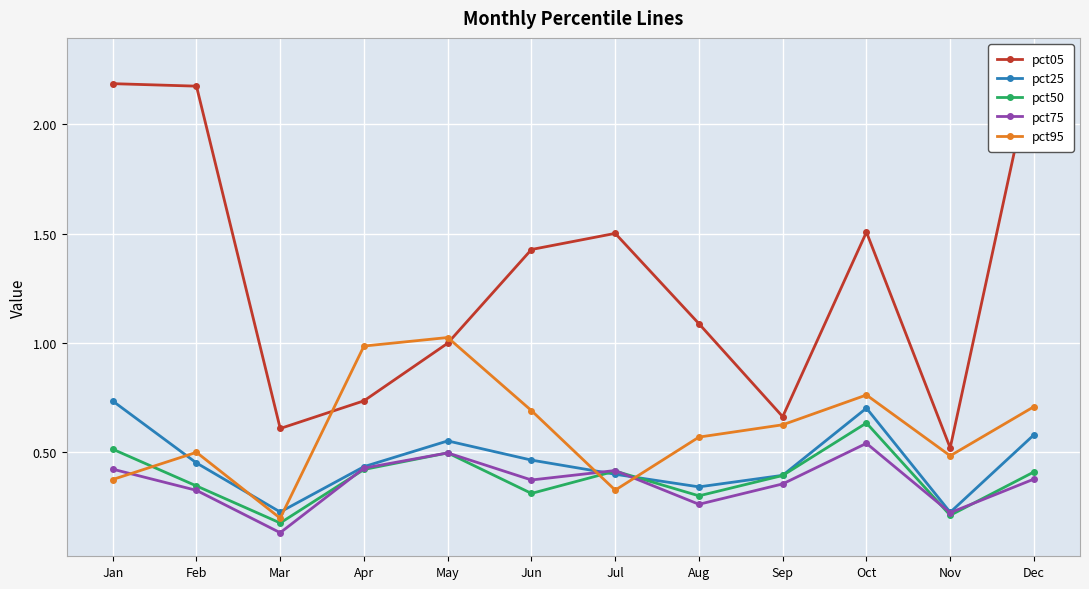

Which label corresponds to the largest value in the chart?

Dec